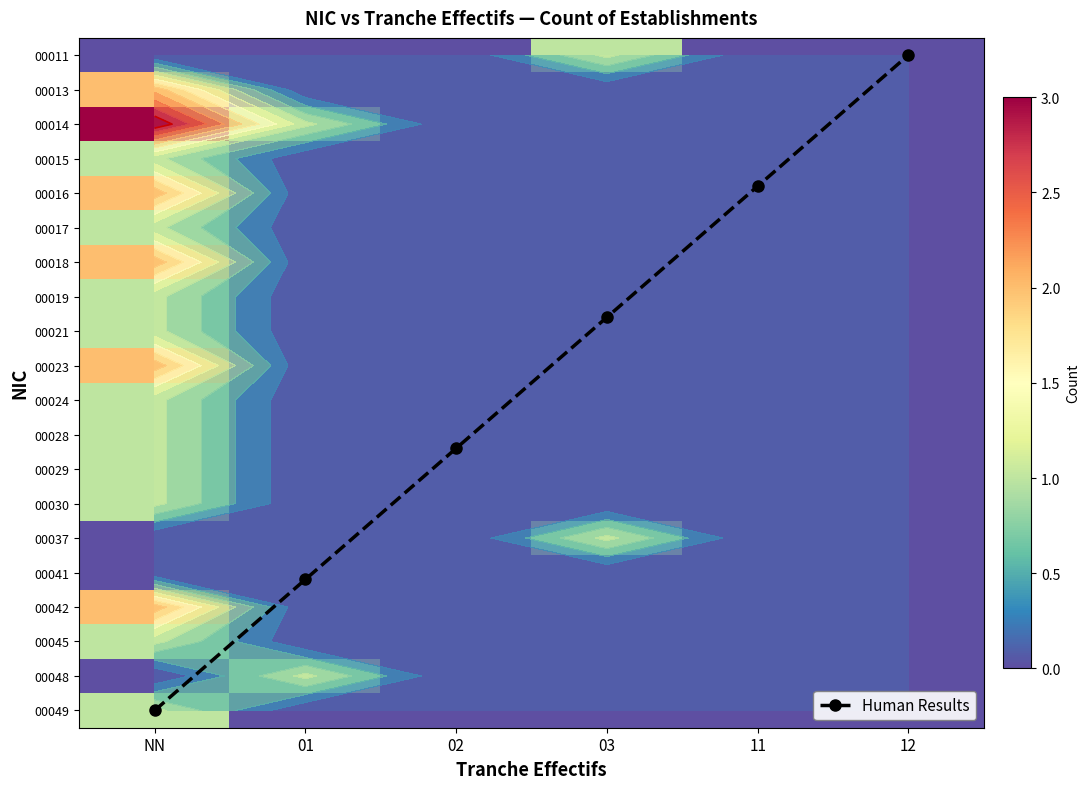

What is the total value across all series at 11?

3.8